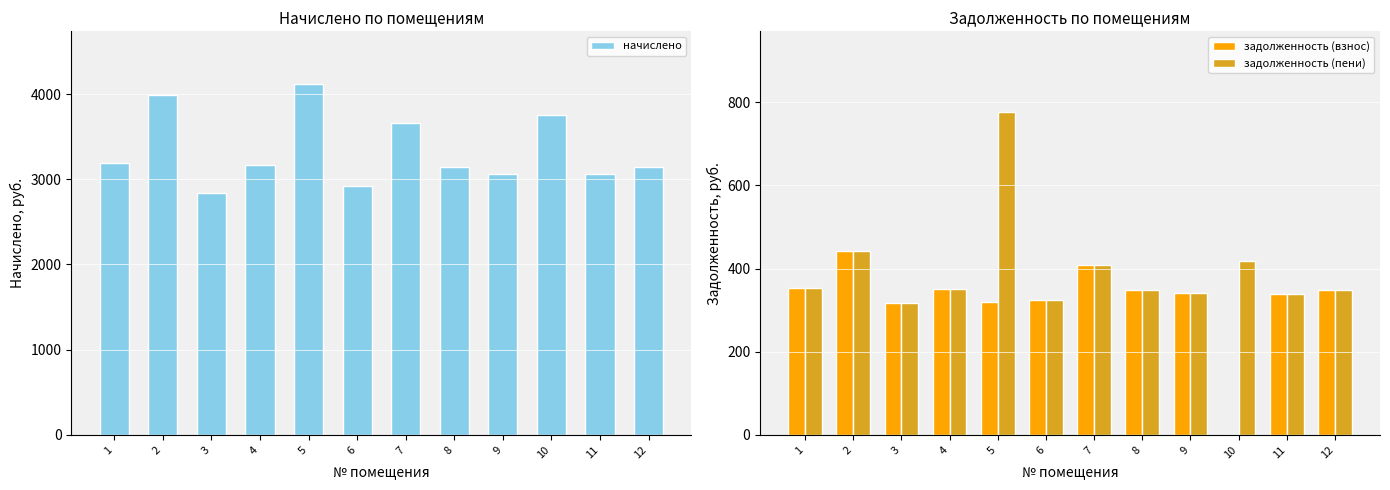

Rank the series by their maximum value, from highest to lowest.

начислено, задолженность (пени), задолженность (взнос)